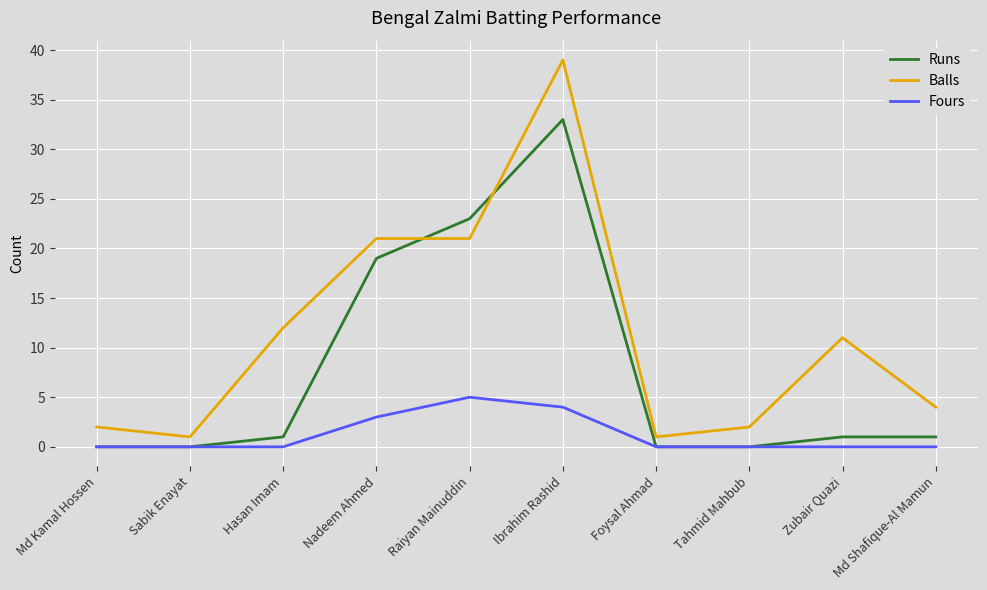

True or false: Fours and Balls intersect in this chart.

False